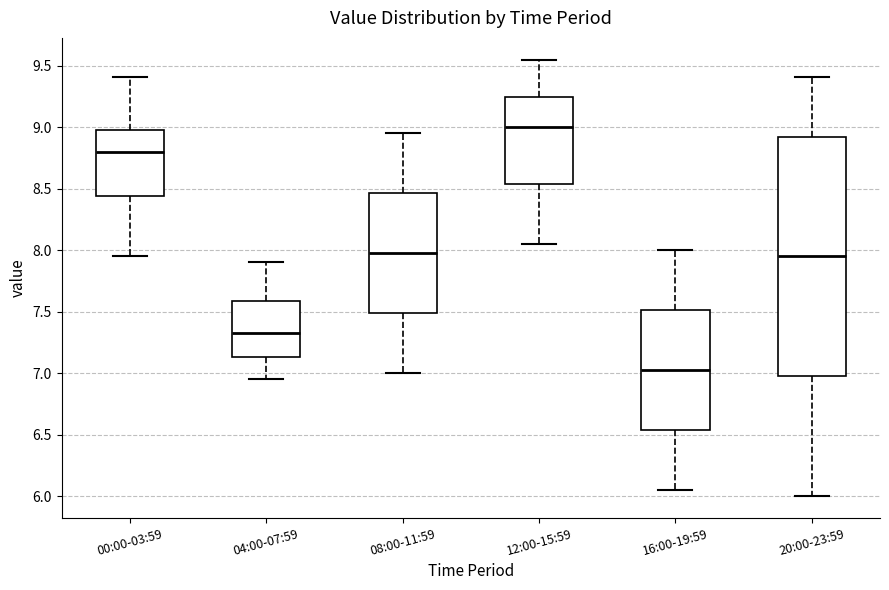

Which box has the highest median line?

12:00-15:59